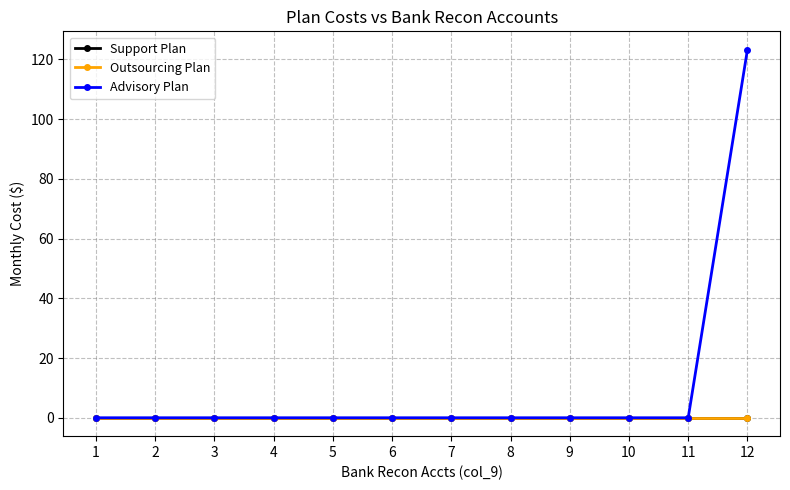

List the labels in order of Outsourcing Plan value, smallest first.

1, 2, 3, 4, 5, 6, 7, 8, 9, 10, 11, 12